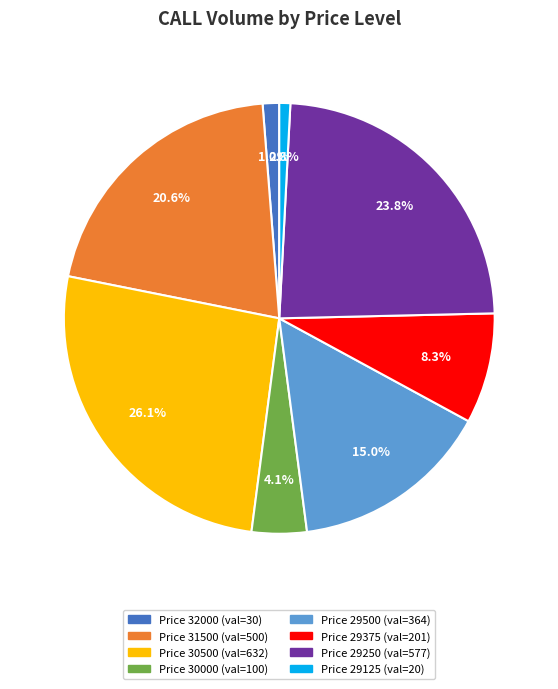

Is there any slice that represents more than half of the pie?

No